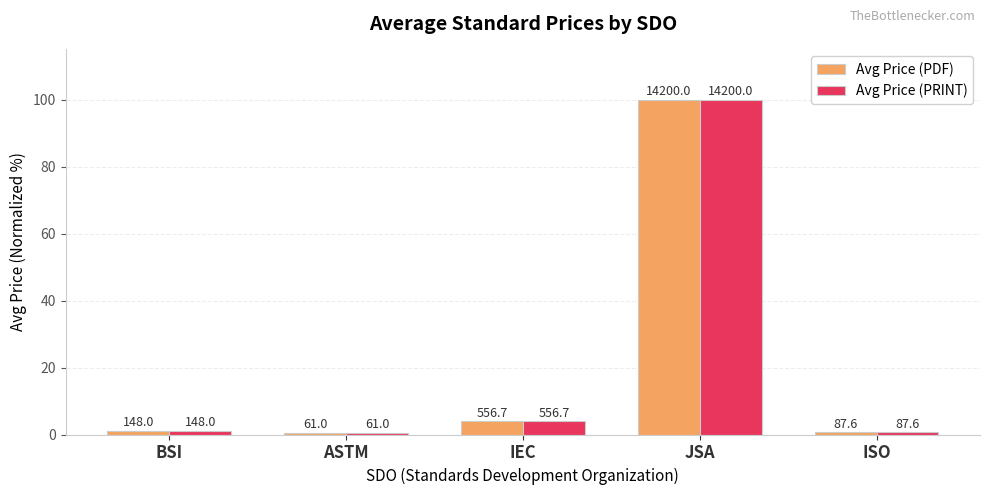

What is the difference between the maximum and minimum values in the Avg Price (PDF) series?

99.6